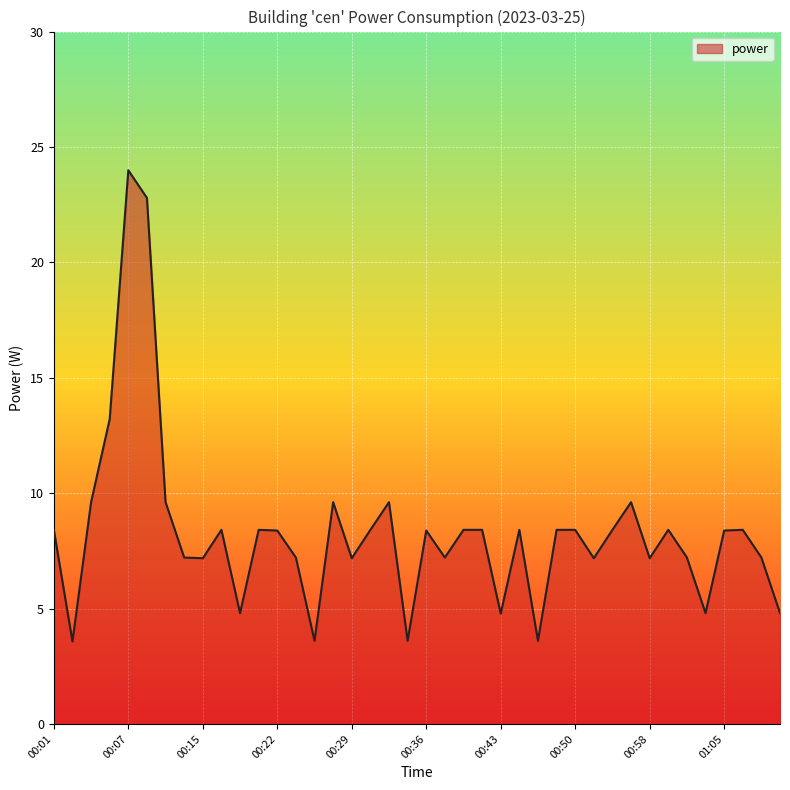

What is the smallest value displayed?

3.6